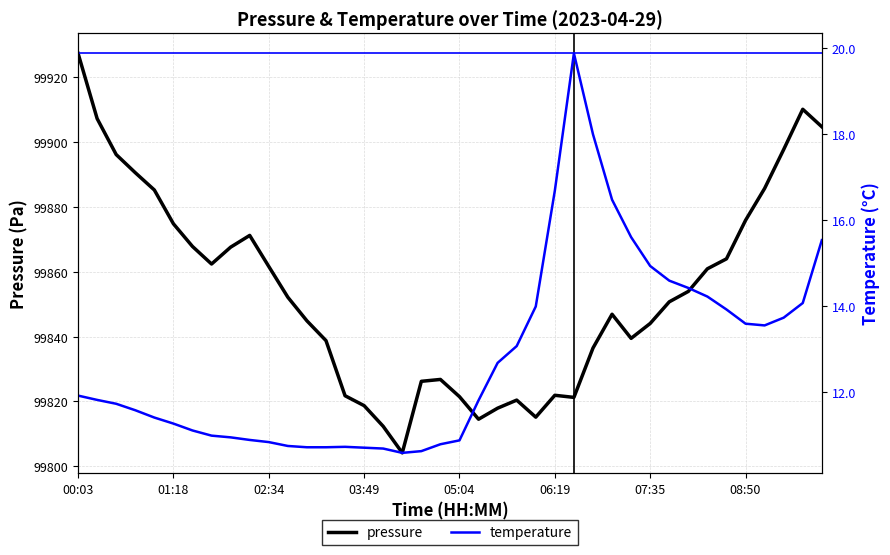

What is the difference between the maximum and minimum values in the temperature series?

9.3